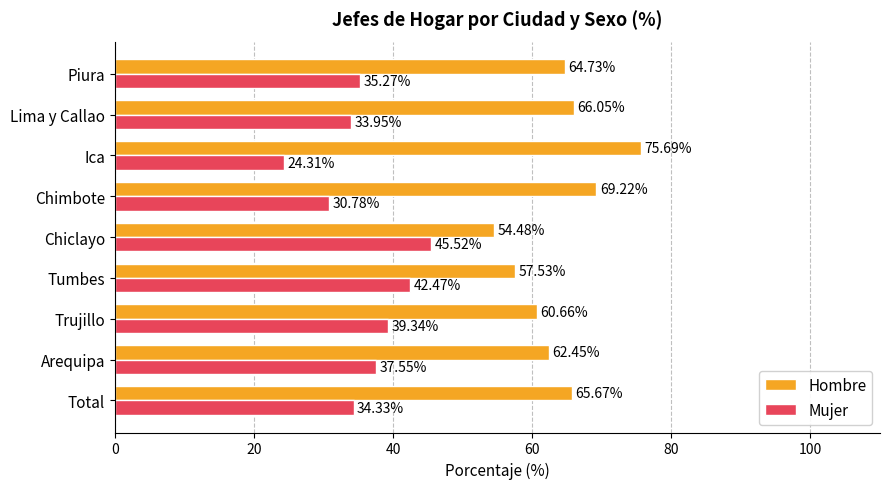

Where is Hombre nearest to the value 65?

Piura